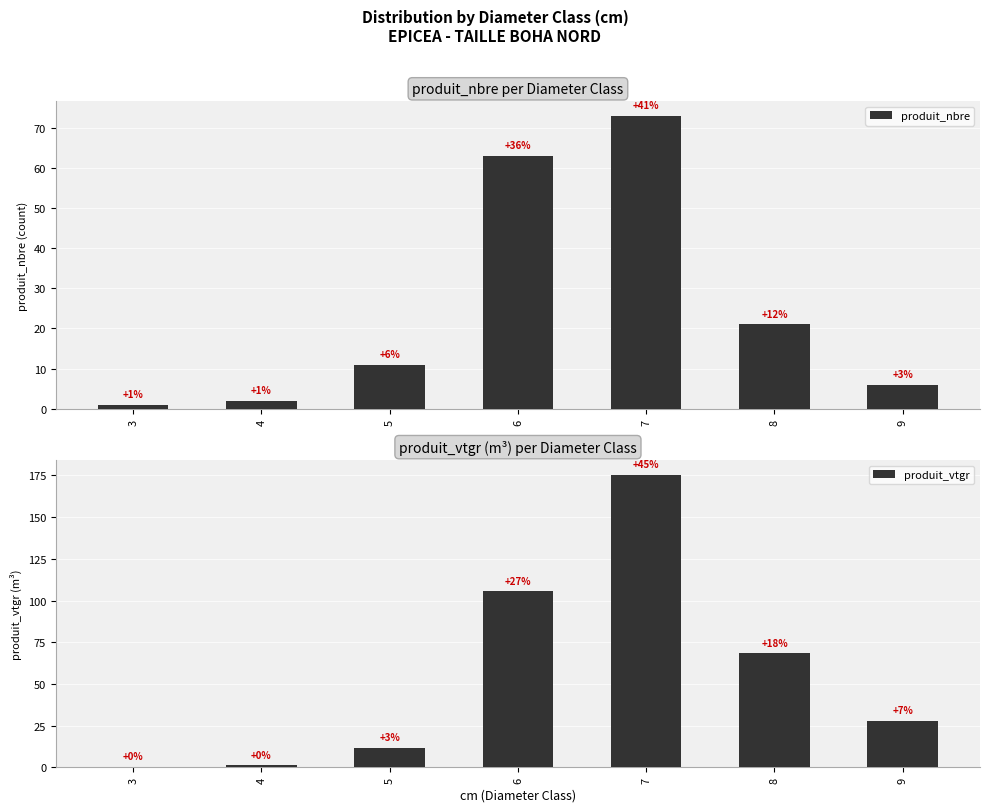

Read the produit_vtgr value at 5.

11.5